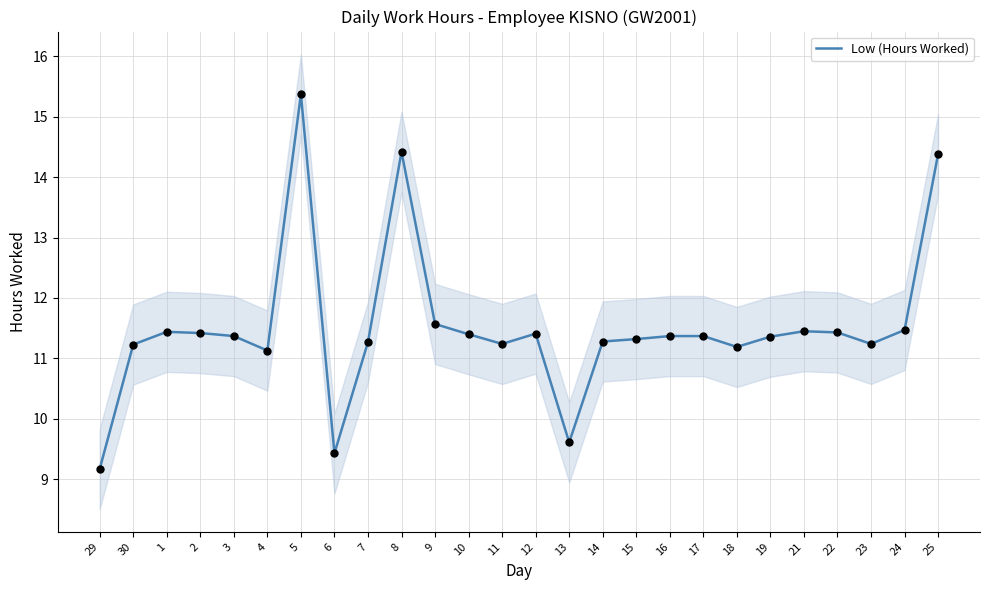

Between 5 and 15, which is larger?

5